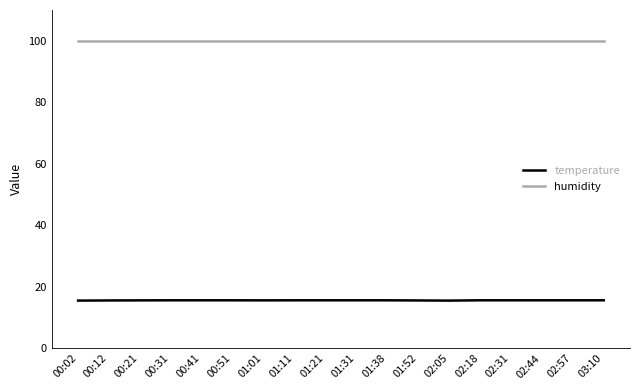

How many lines are shown in the chart?

2